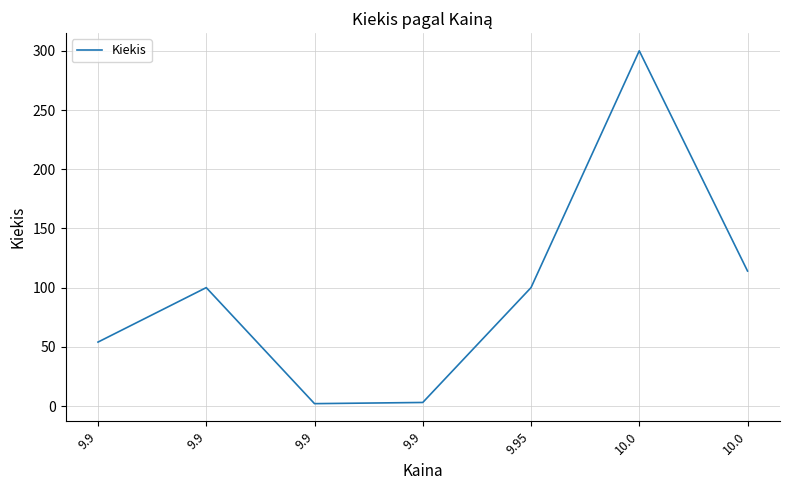

The value at 9.9 is 2. True or false?

True